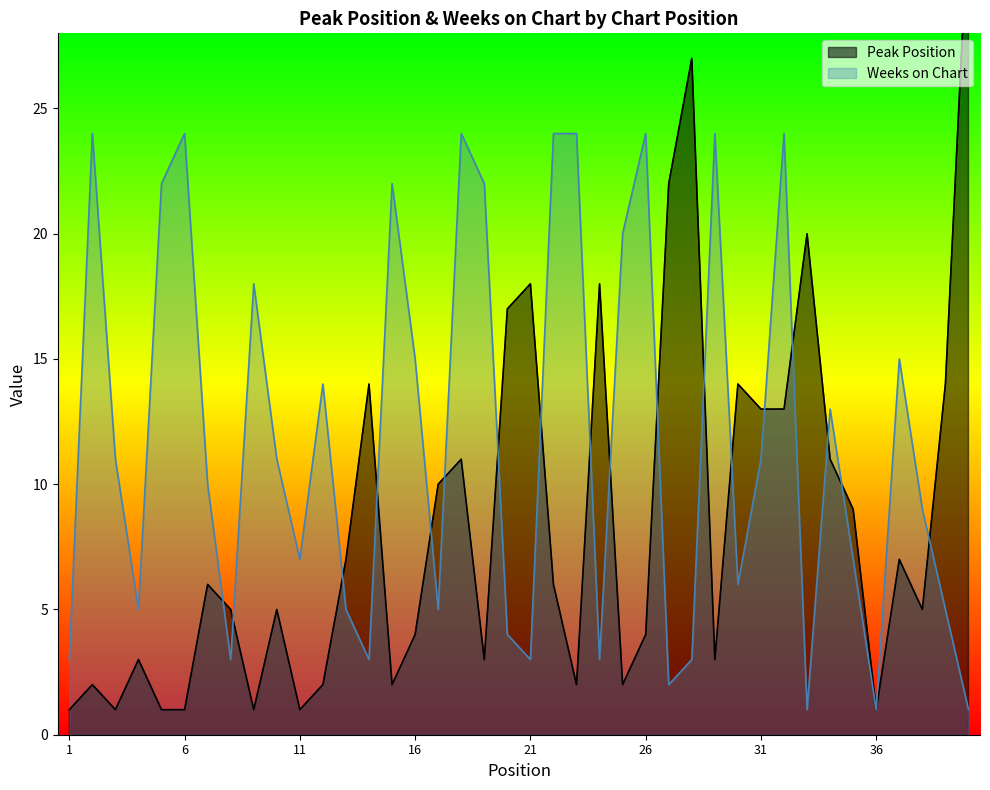

What is the difference between the maximum and minimum values in the Peak Position series?

32